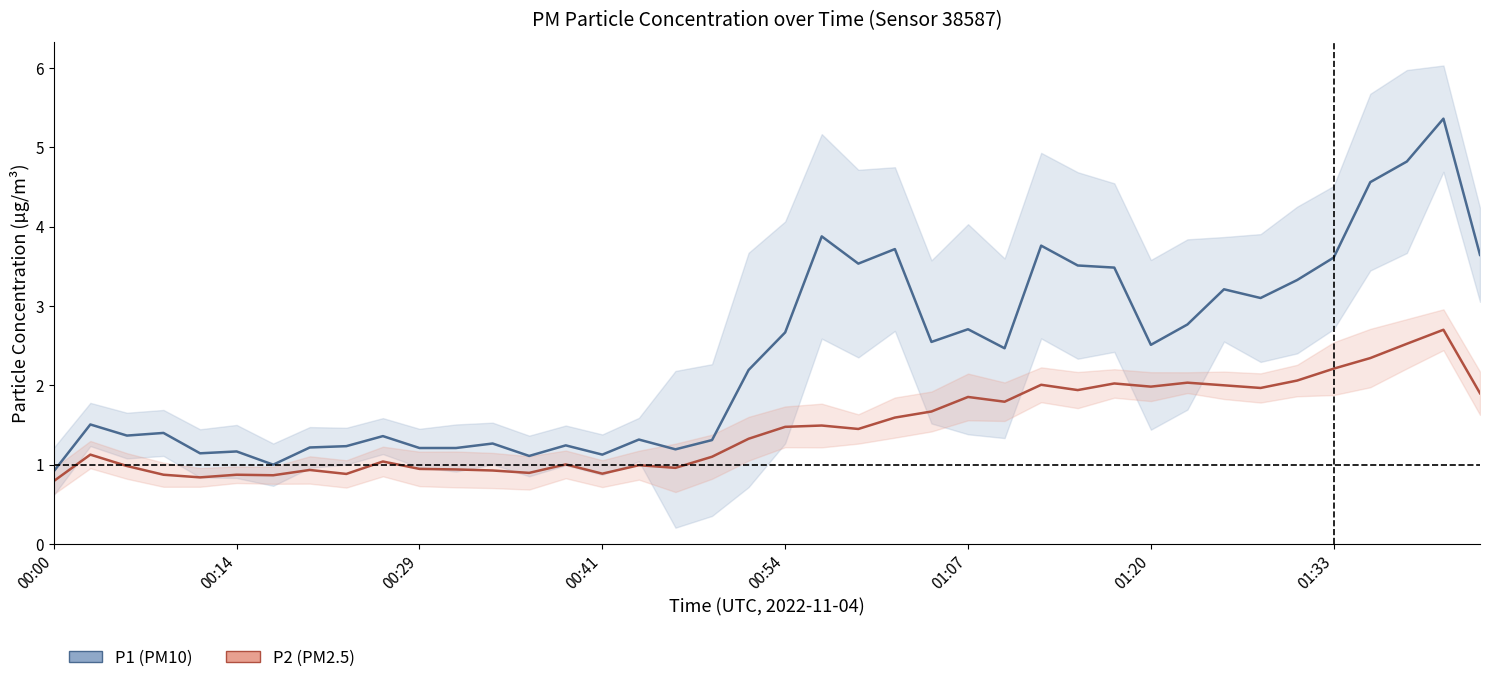

Which has a higher value, 35 or 36?

36